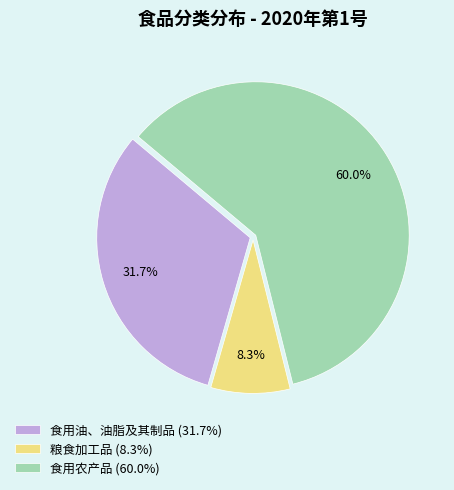

Count the number of slices in the pie.

3